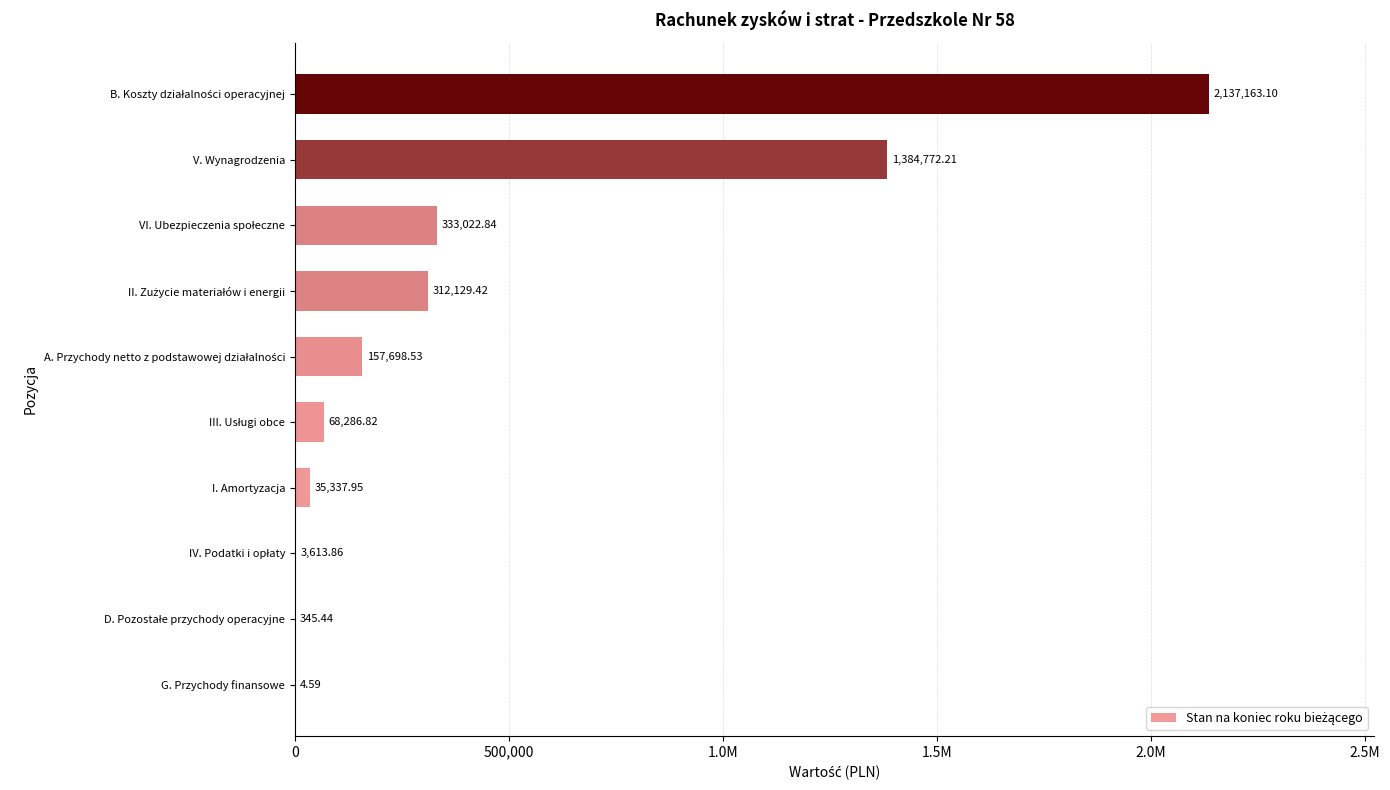

Are the bars horizontal?

Yes